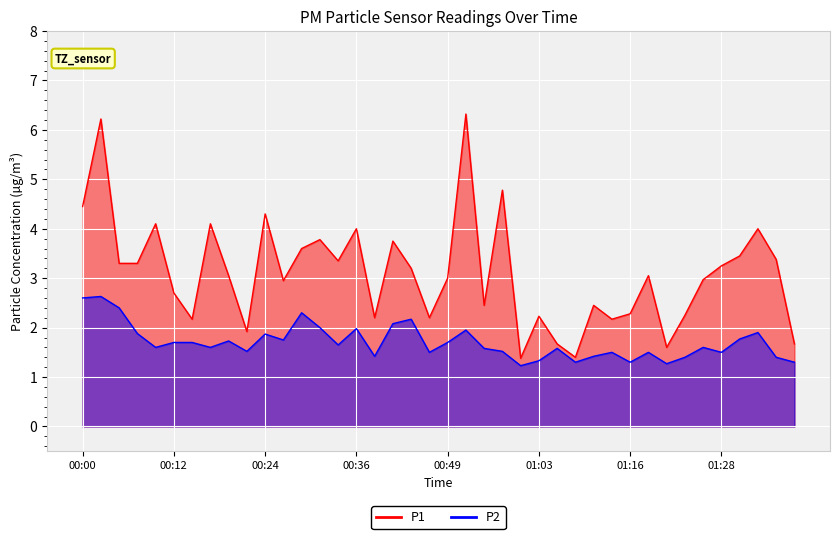

What position from the right is 00:53?

18